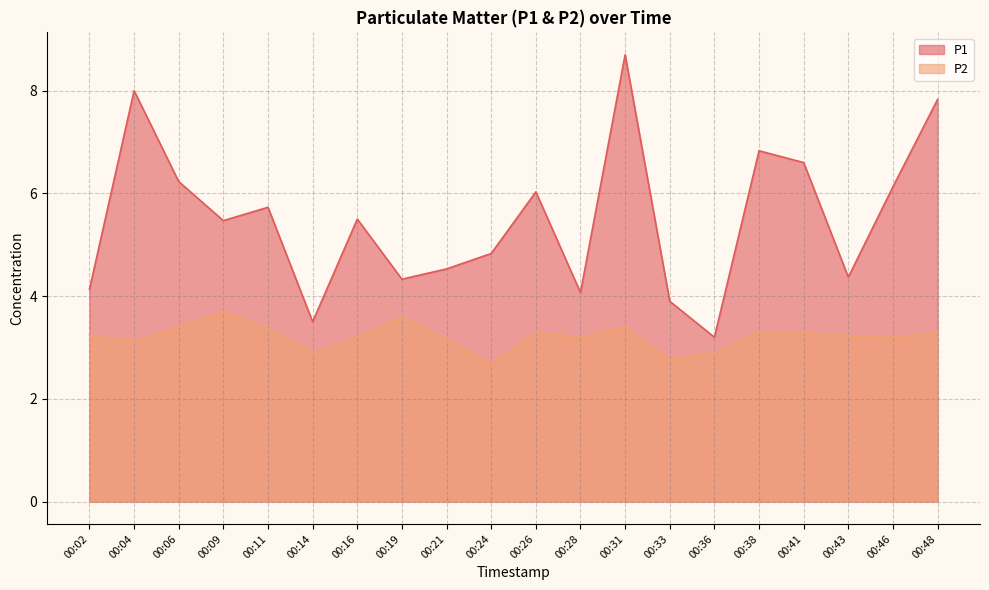

The value of P2 at 00:16 is 3.2. True or false?

True